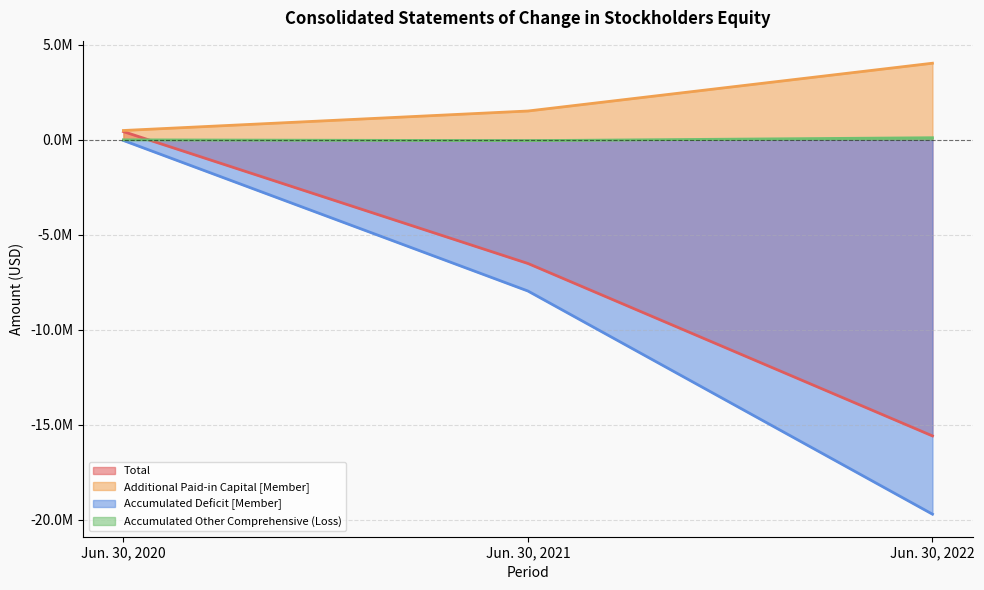

Rank the categories by Additional Paid-in Capital [Member] value from lowest to highest.

Jun. 30, 2020, Jun. 30, 2021, Jun. 30, 2022